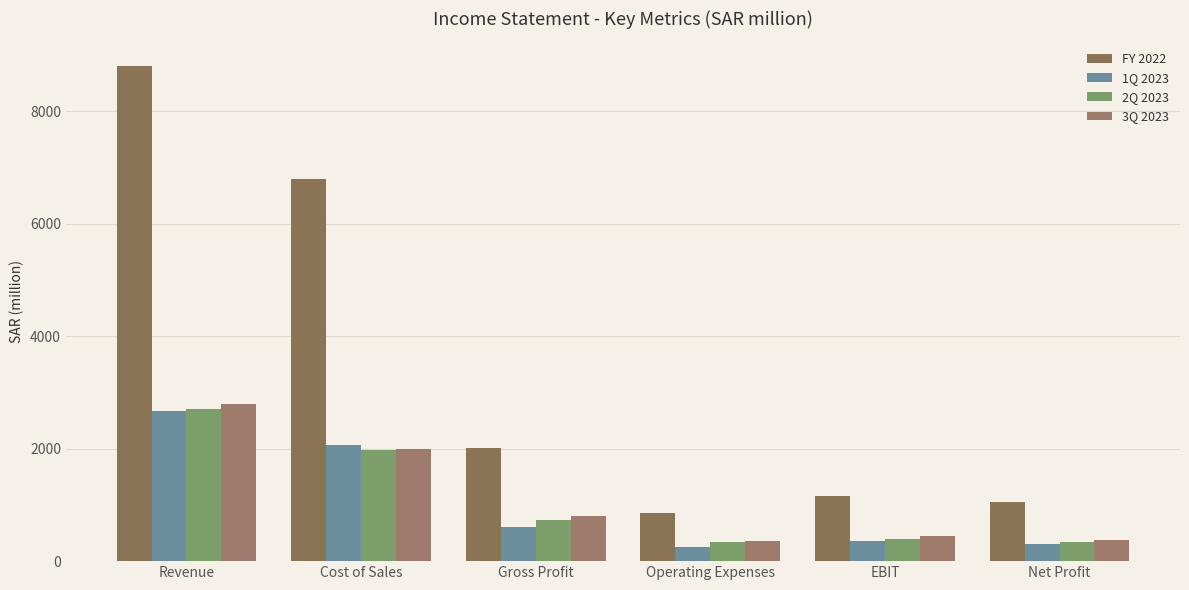

Which series has the largest range (max minus min)?

FY 2022